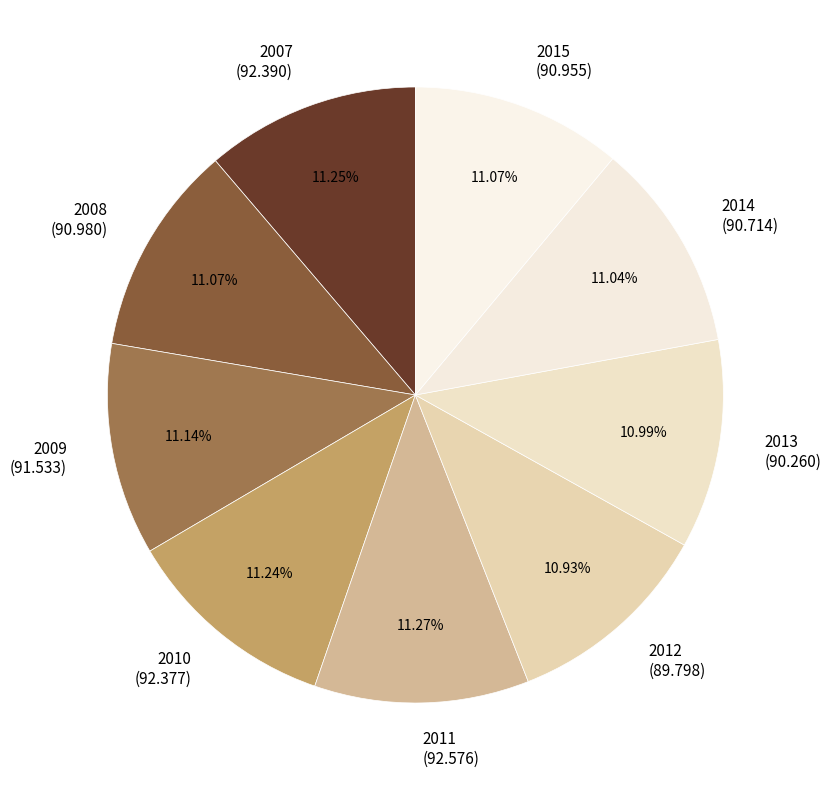

Approximately how many times larger is the value at 2013 compared to 2008?

1.0